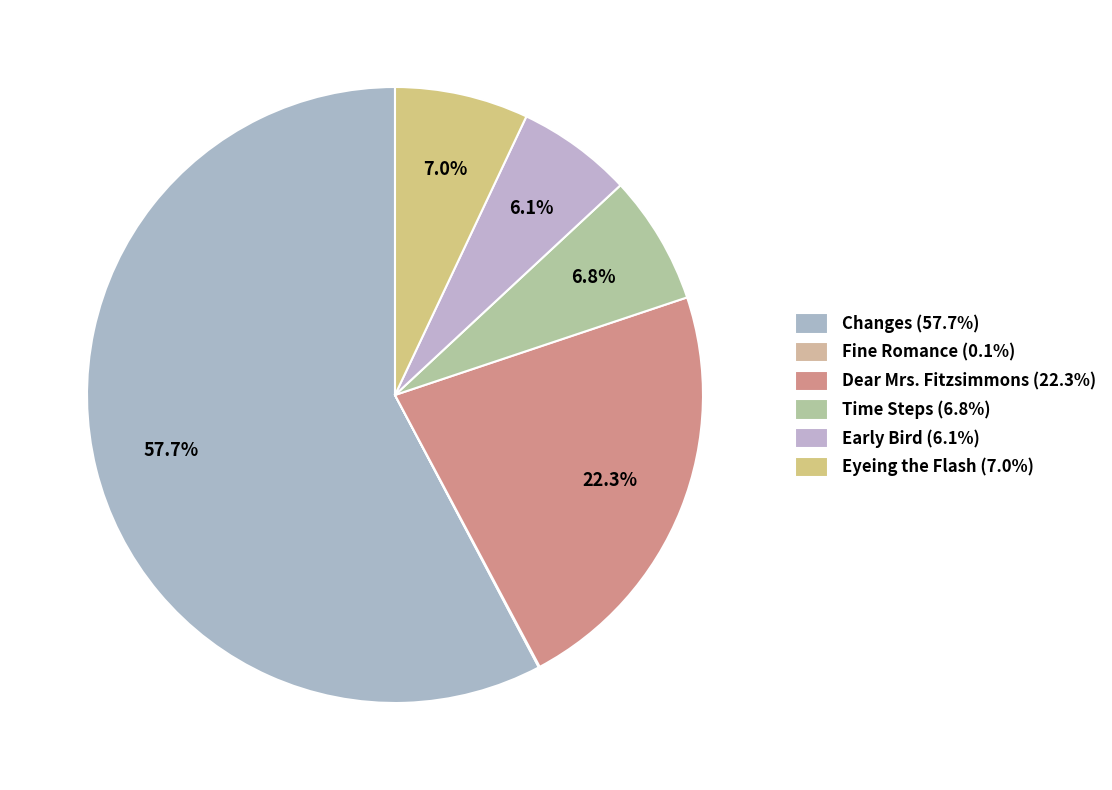

The Eyeing the Flash slice represents 7% of the pie. True or false?

True